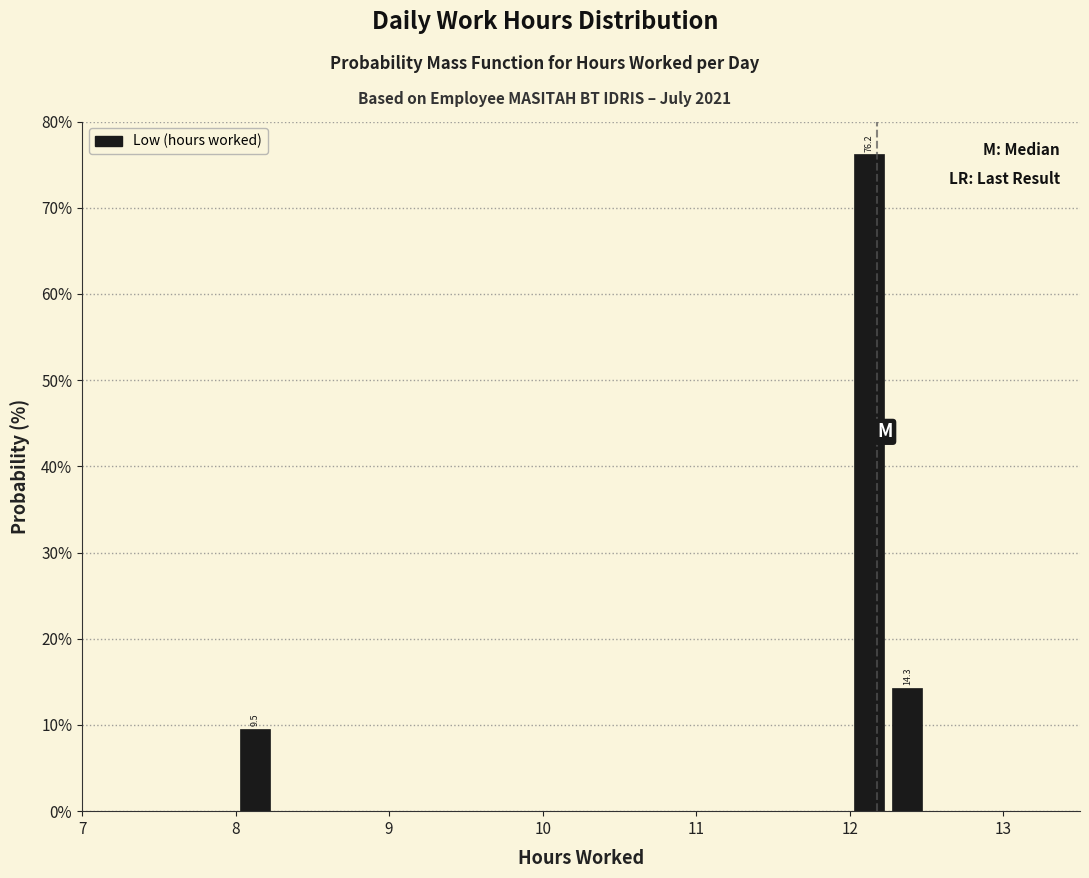

Around what value on the x-axis is the tallest bar? Give the approximate position of its centre, as read against the axis.

12.1